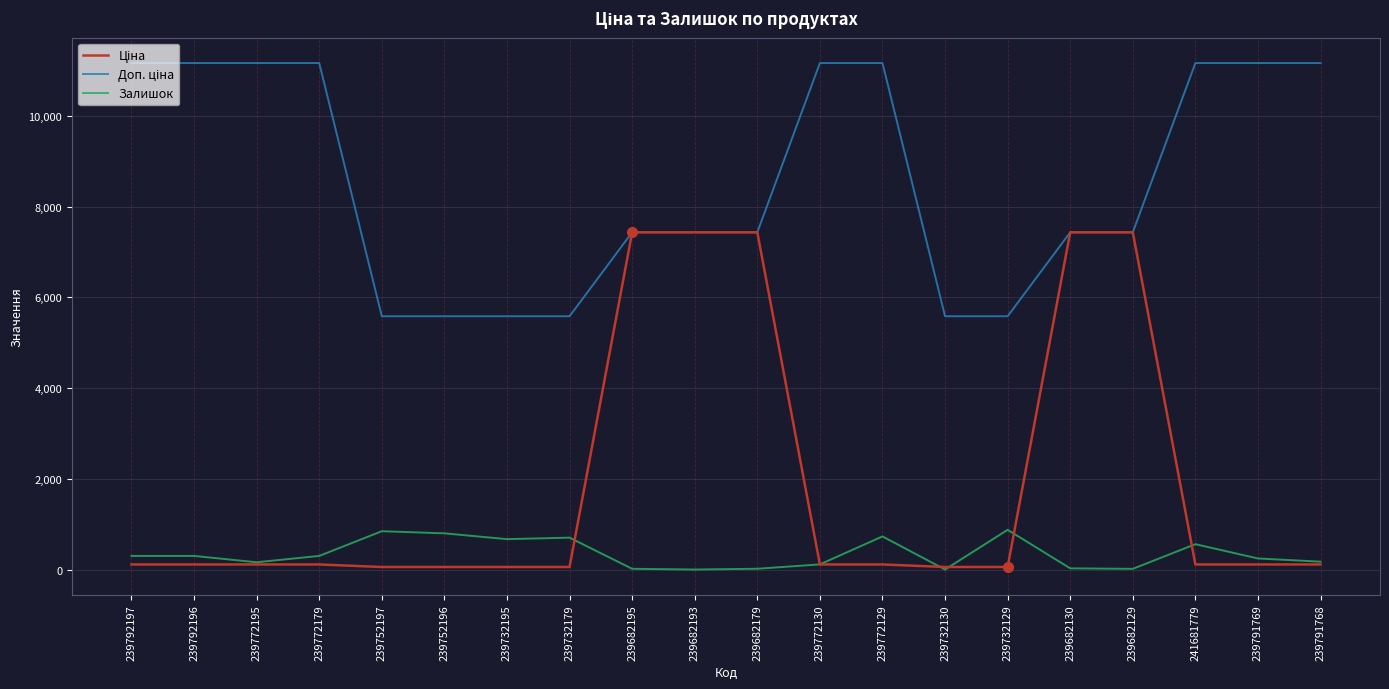

The value of Залишок at 239752197 is 470.9. True or false?

False